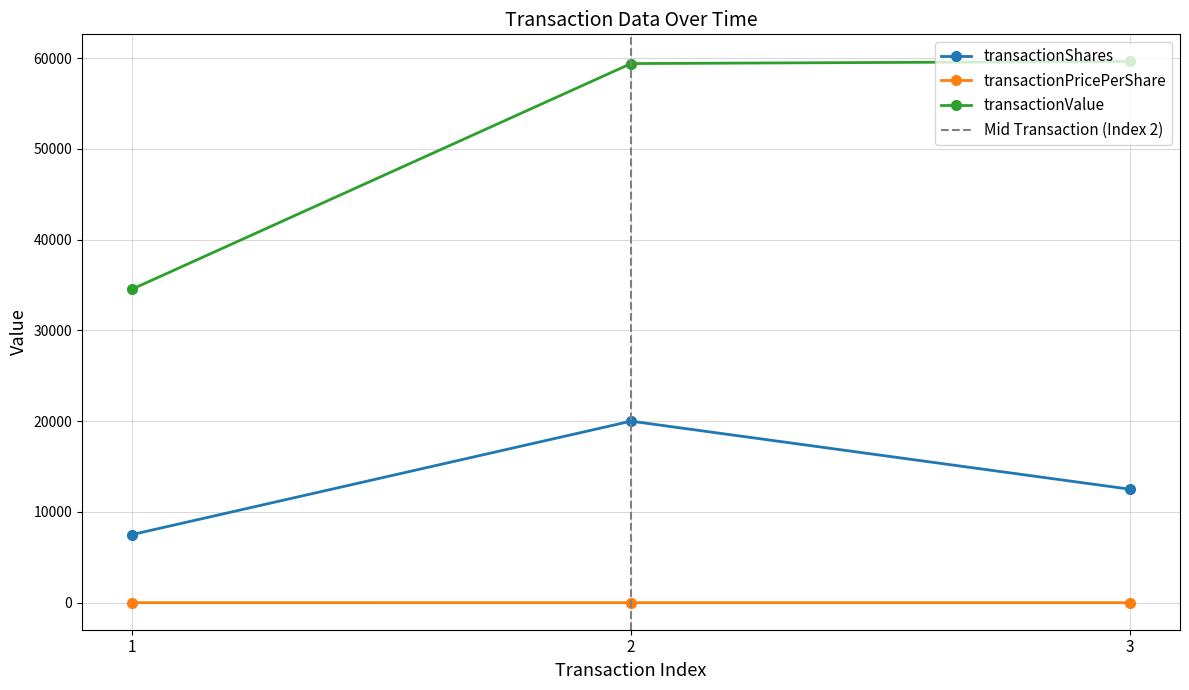

Reading right to left, what are all the values shown in this chart?

transactionShares: 12500.0	20000.0	7500.0
transactionPricePerShare: 4.8	3.0	4.6
transactionValue: 59640.0	59400.0	34539.0